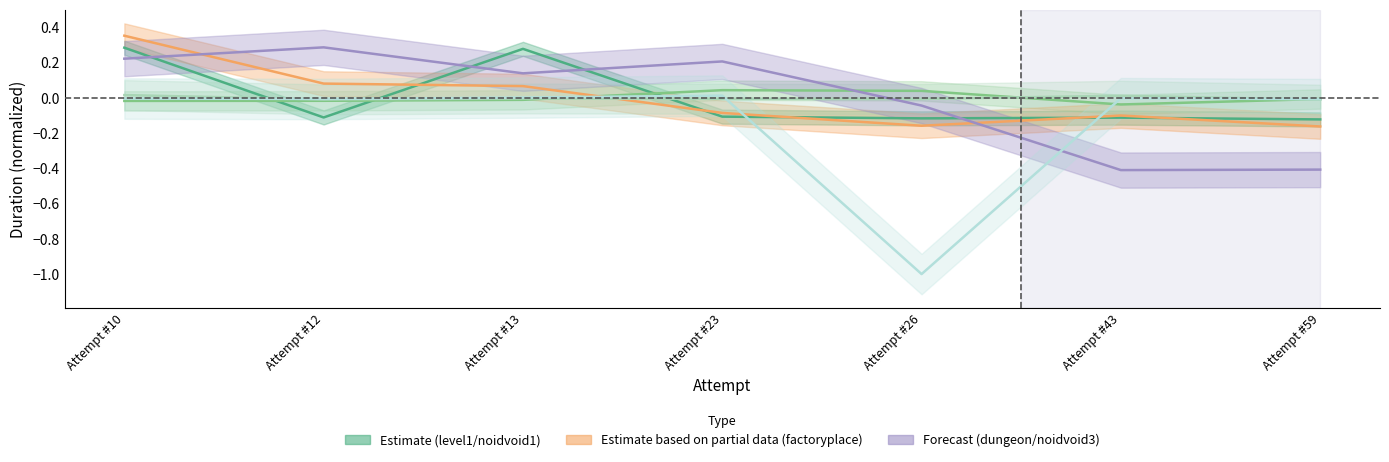

What is the difference between the highest and lowest values at Attempt #59?

0.4